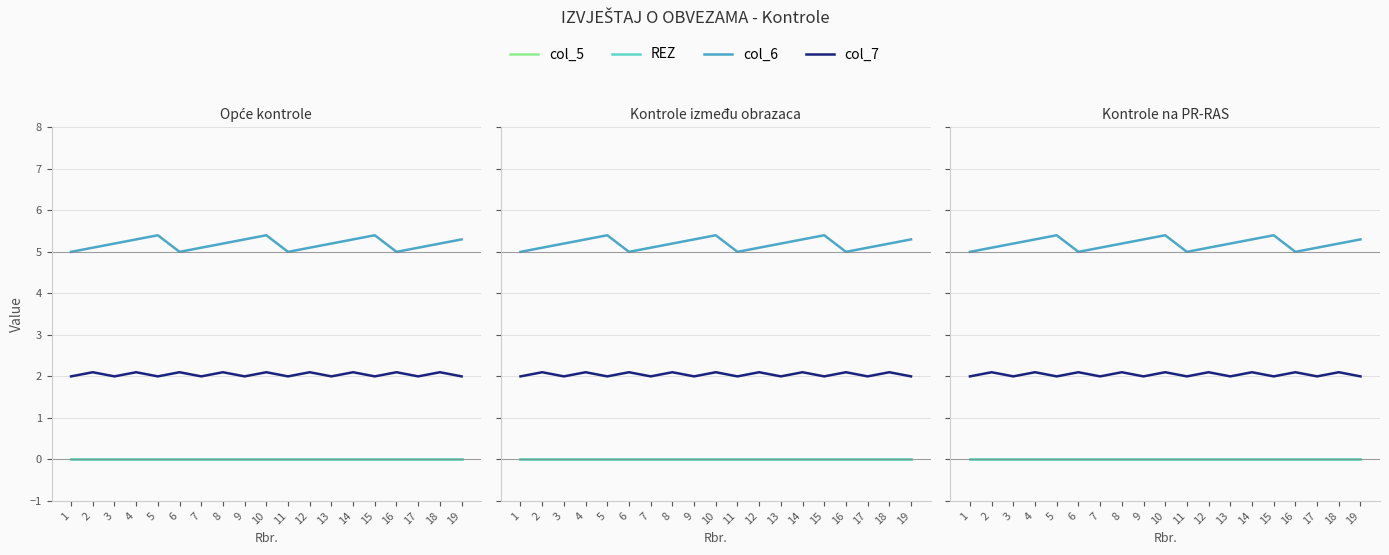

At how many categories does at least one series exceed 2?

19